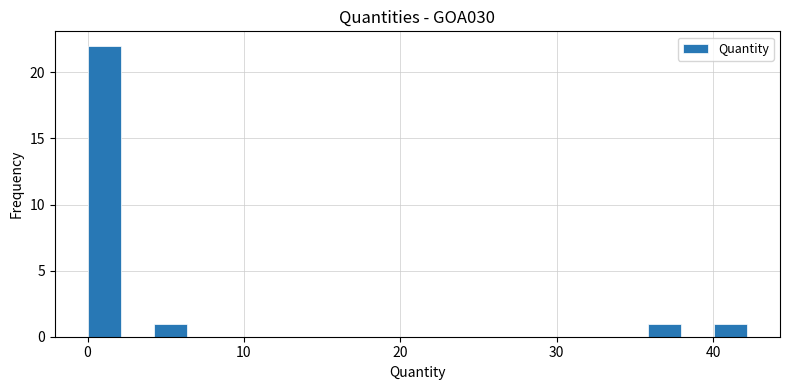

Read against the x-axis, roughly where is the centre of the tallest bar?

1